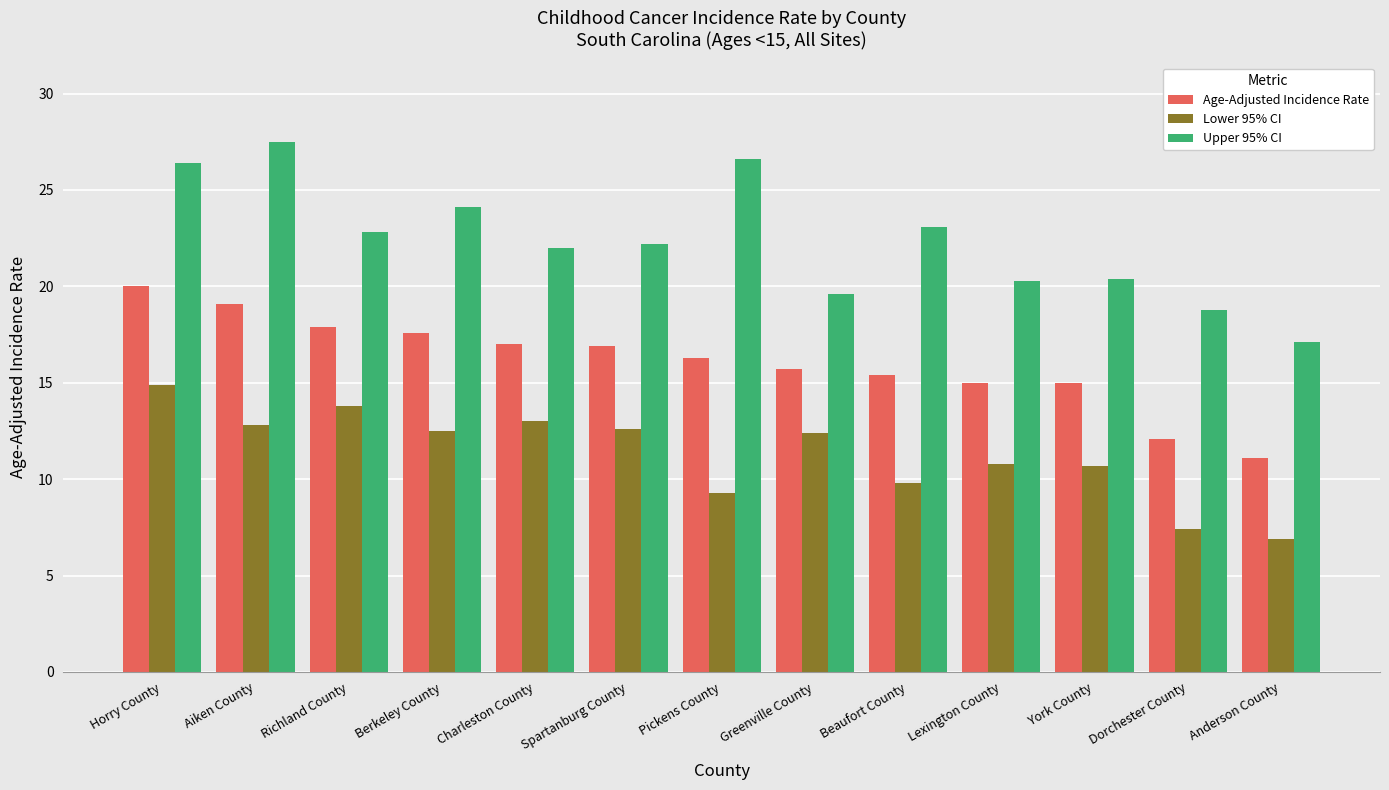

What is the difference between the maximum and minimum values in the Lower 95% CI series?

8.0